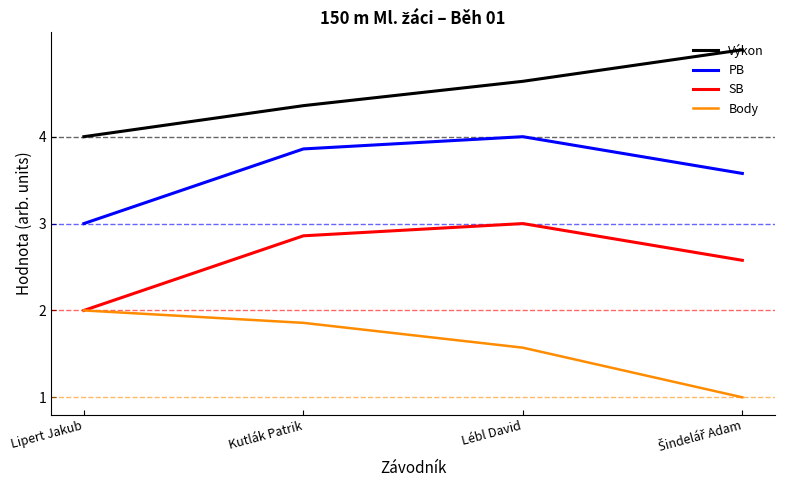

What is the label of the 1st point from the right?

Šindelář Adam